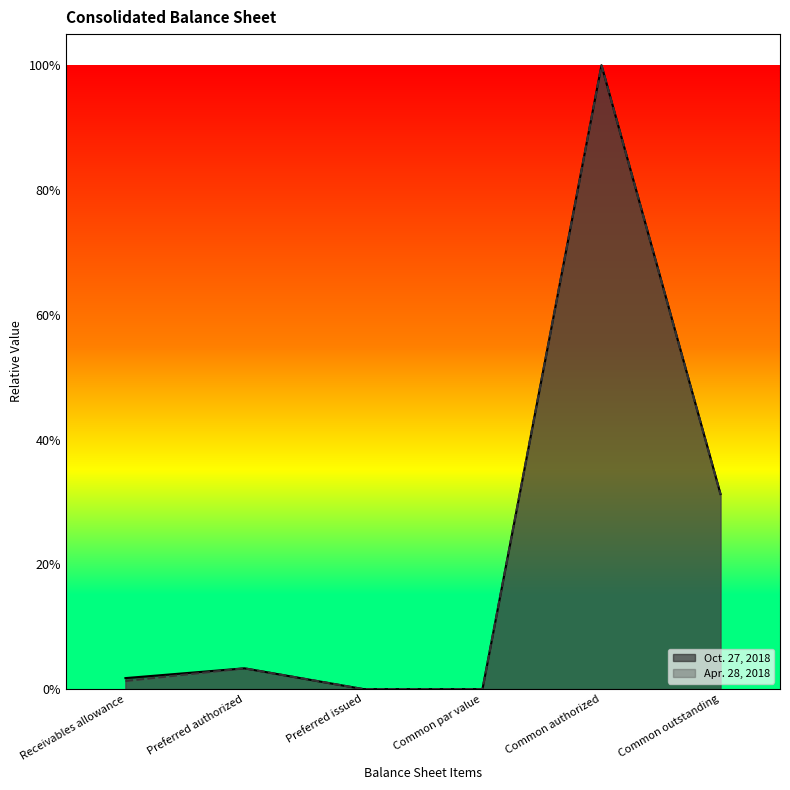

The value of Apr. 28, 2018 at Common authorized is 1.0. True or false?

True